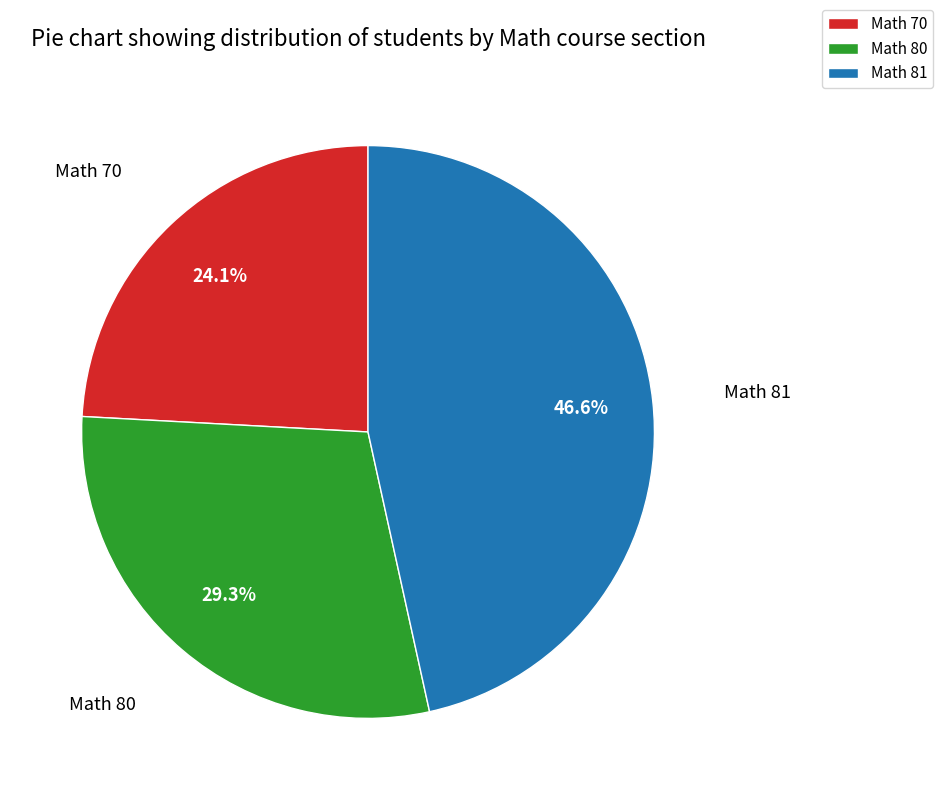

To the nearest percent, what portion does Math 81 represent?

47%